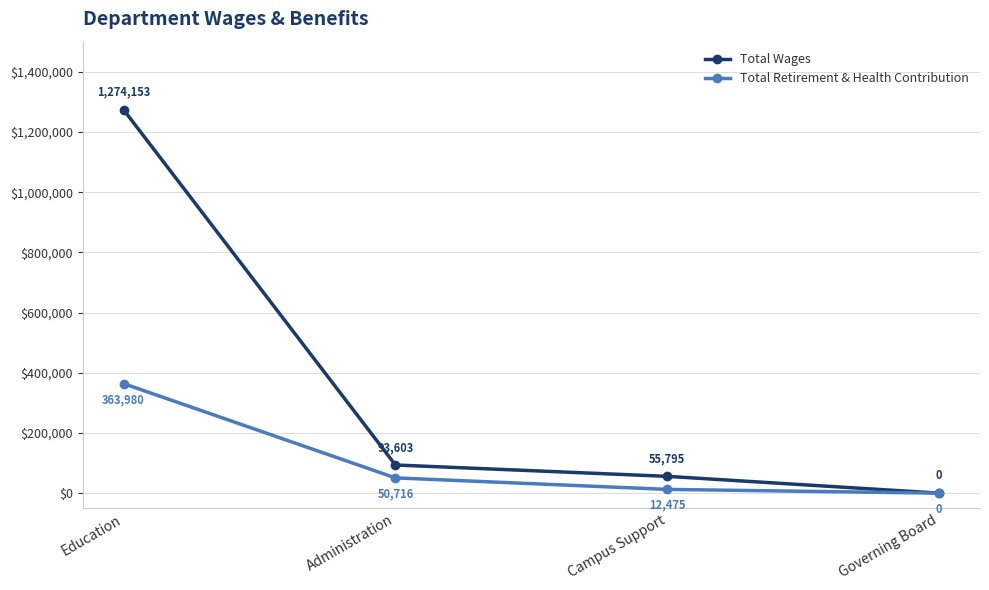

Which series has the largest total across all categories?

Total Wages